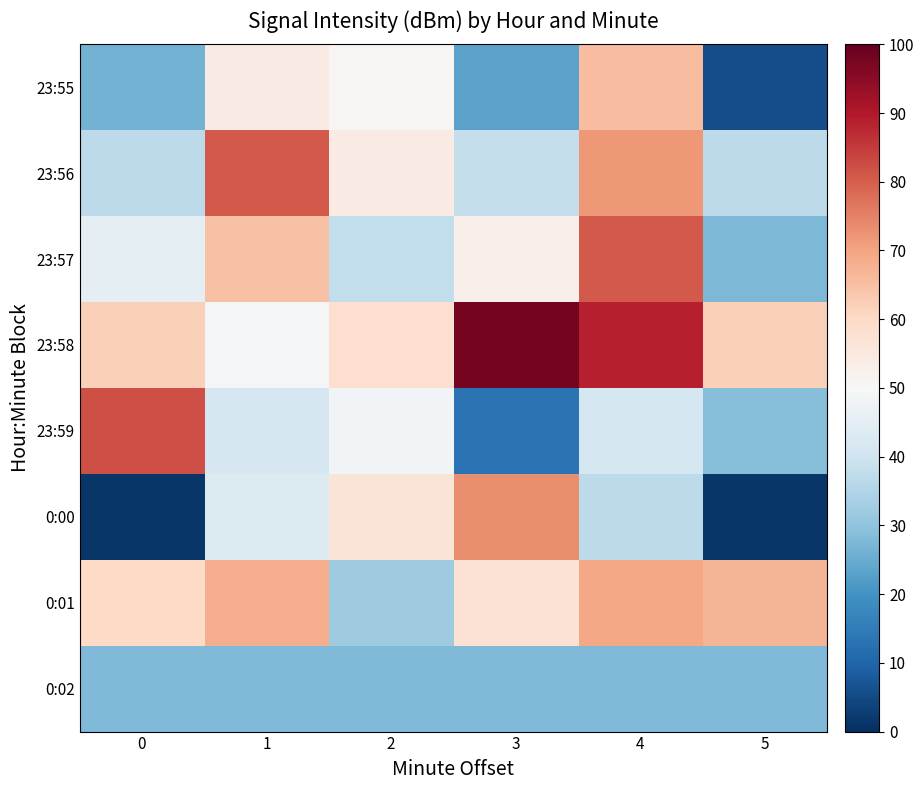

Which category has the highest value across all series?

3